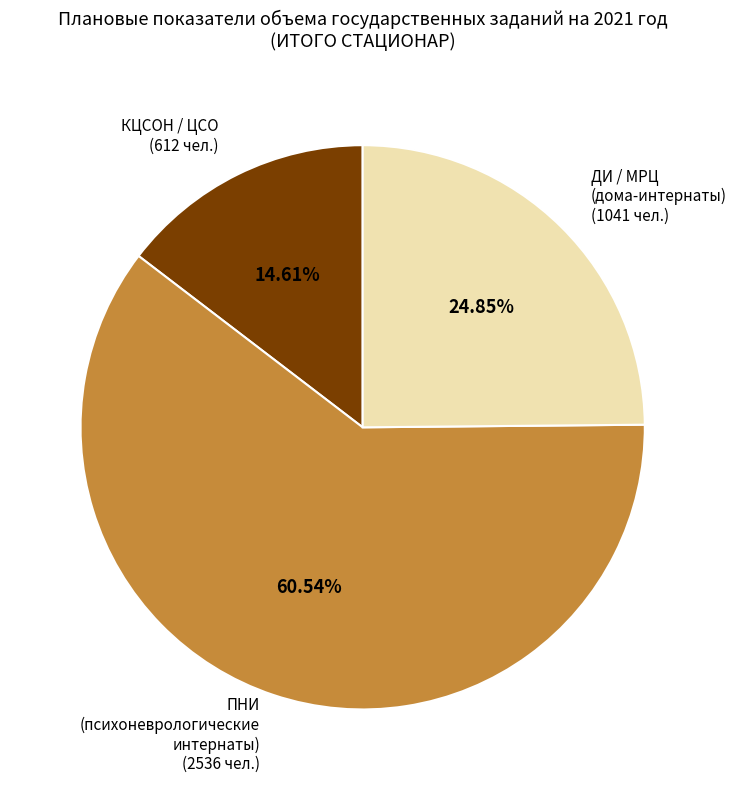

Combined, do ПНИ (психоневрологические интернаты) (2536 чел.) and КЦСОН / ЦСО (612 чел.) account for over 50%?

Yes